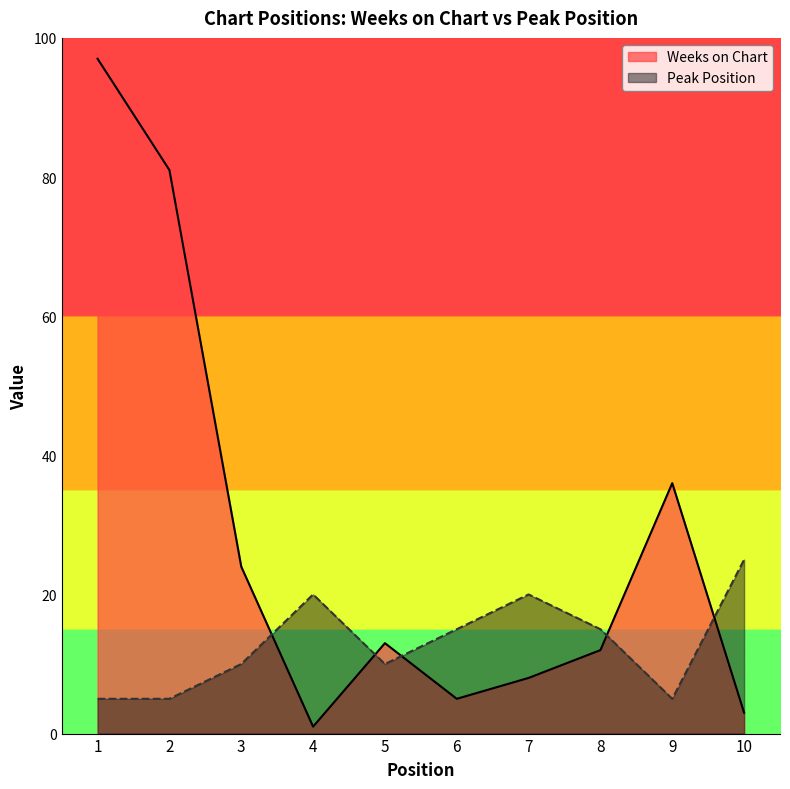

Where do Peak Position and Weeks on Chart first cross each other?

3 and 4